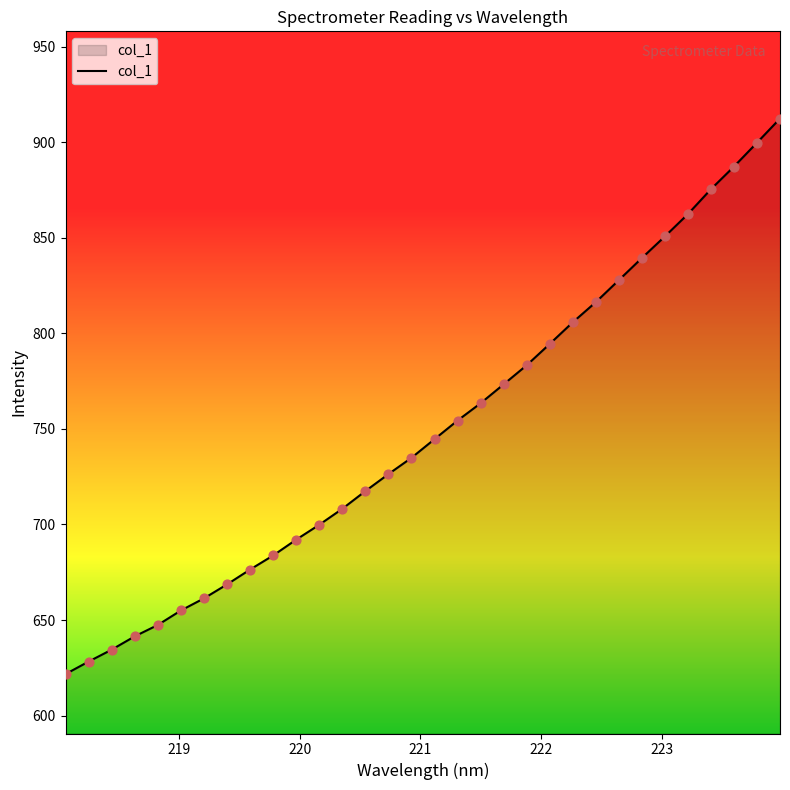

What is the difference between the maximum and minimum values?

290.6